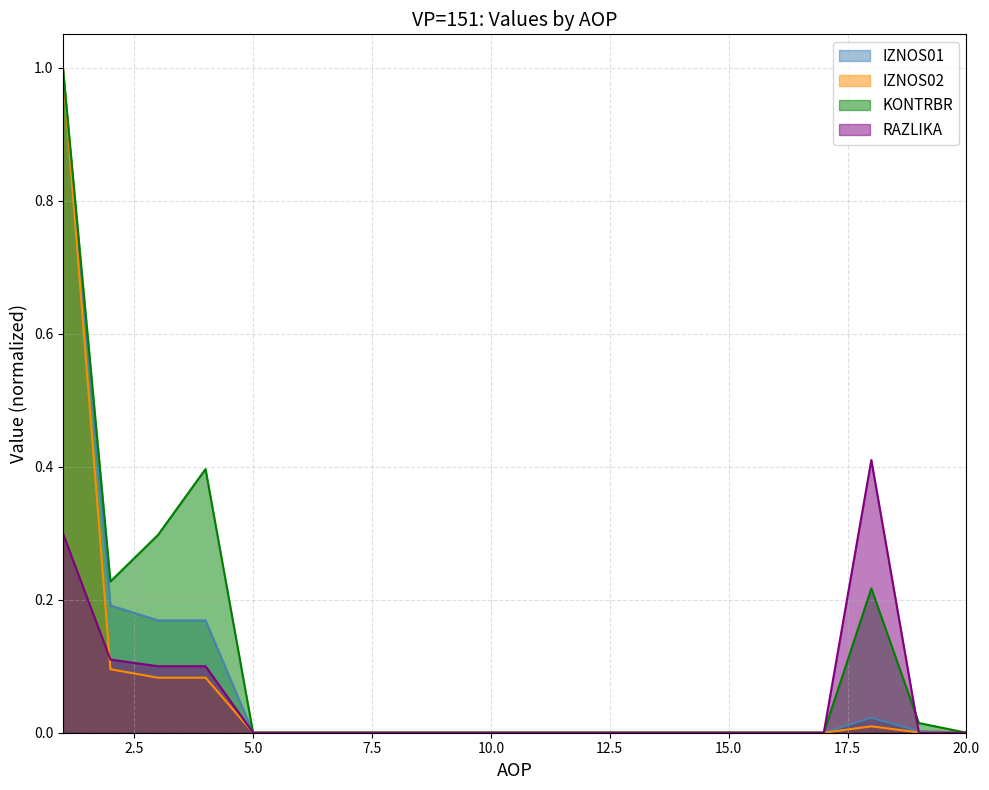

At how many categories does at least one series exceed 0?

6